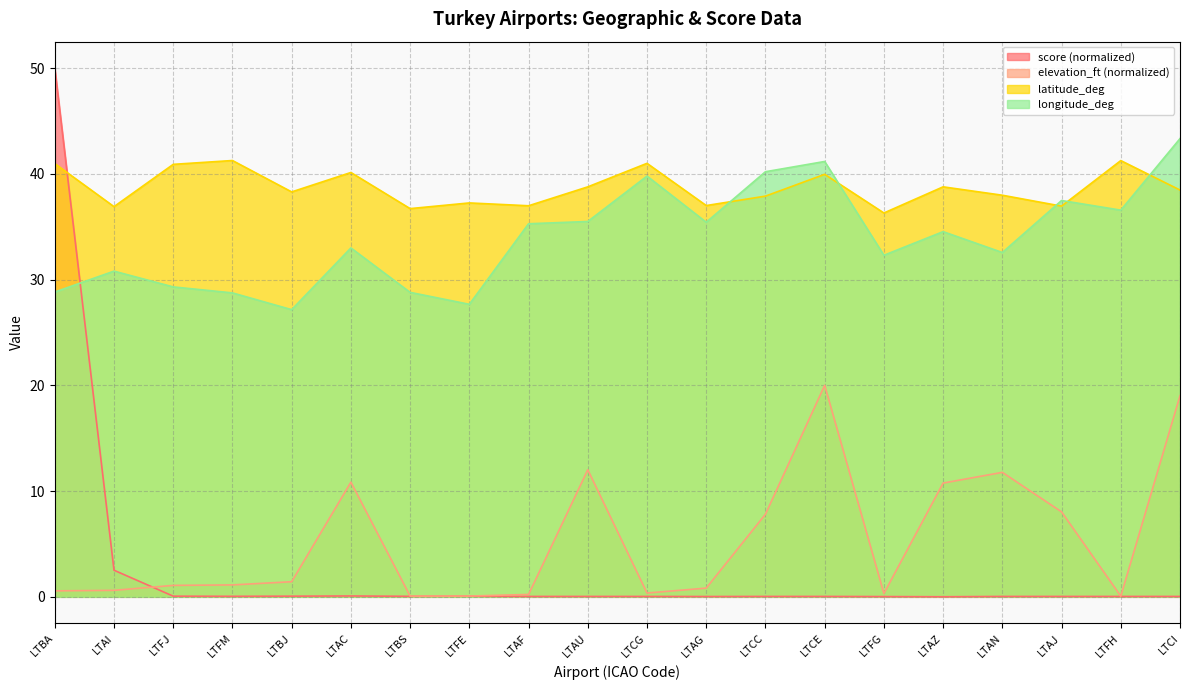

What is the difference between the highest and lowest values at LTFG?

36.3